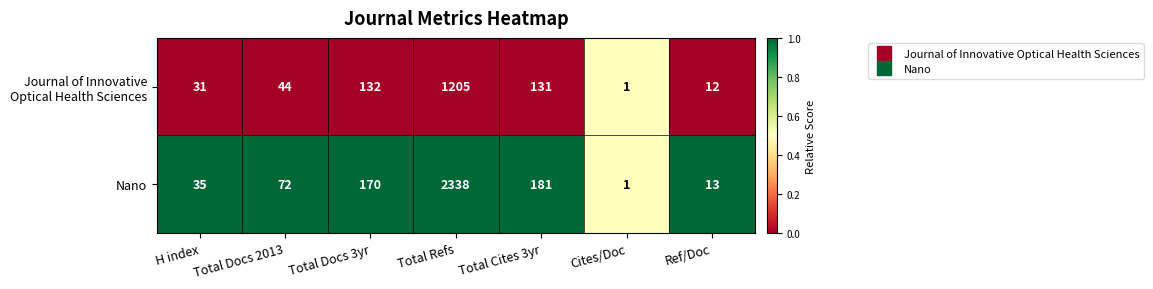

What is the total value across all series at Cites/Doc?

2